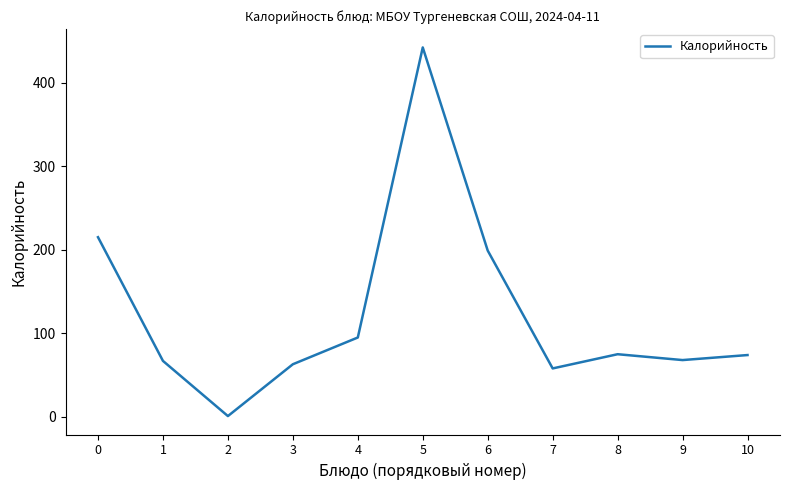

Does the chart display data point markers on the line(s)?

No